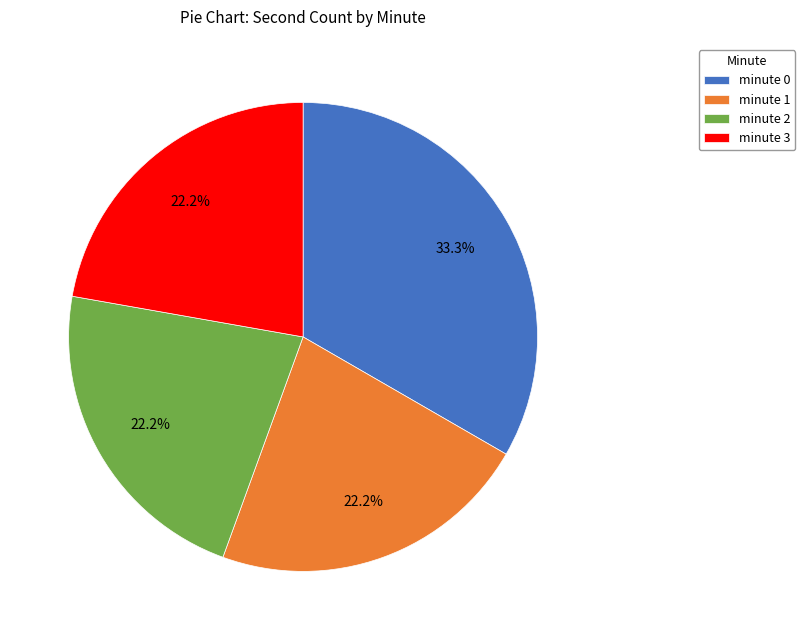

How many slices are in this pie chart?

4